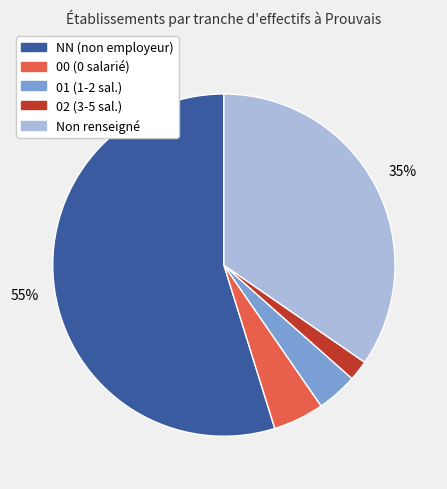

Count the number of slices in the pie.

5